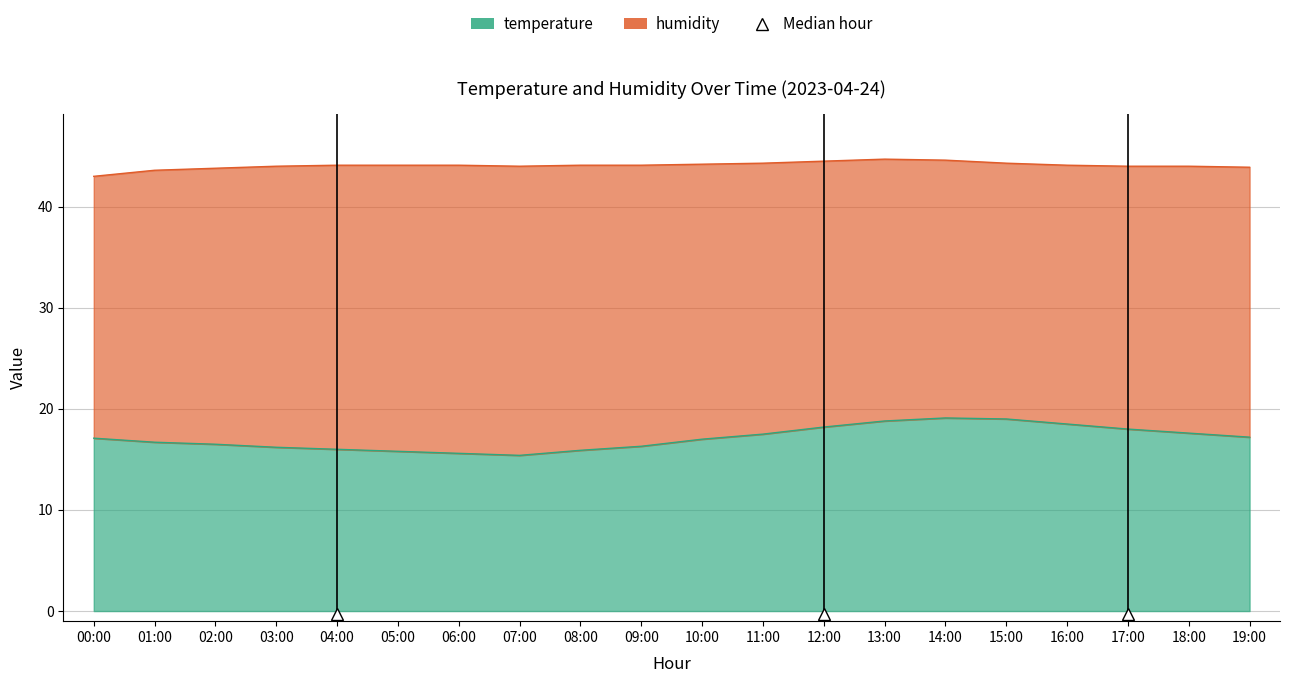

Reading left to right, transcribe all the data shown in this chart.

17.1	16.7	16.5	16.2	16.0	15.8	15.6	15.4	15.9	16.3	17.0	17.5	18.2	18.8	19.1	19.0	18.5	18.0	17.6	17.2